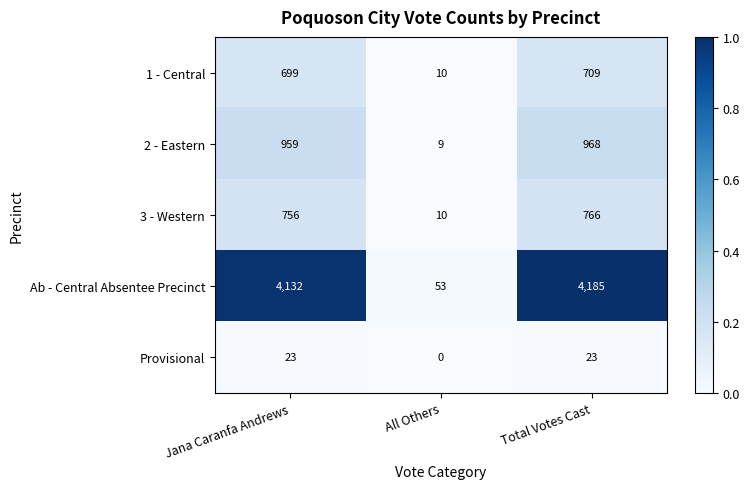

At which category does the chart reach its minimum across all series?

All Others